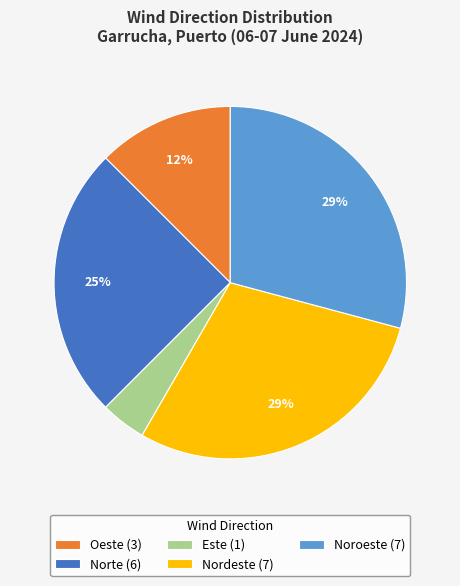

What percentage is the Norte (6) slice, to the nearest percent?

25%